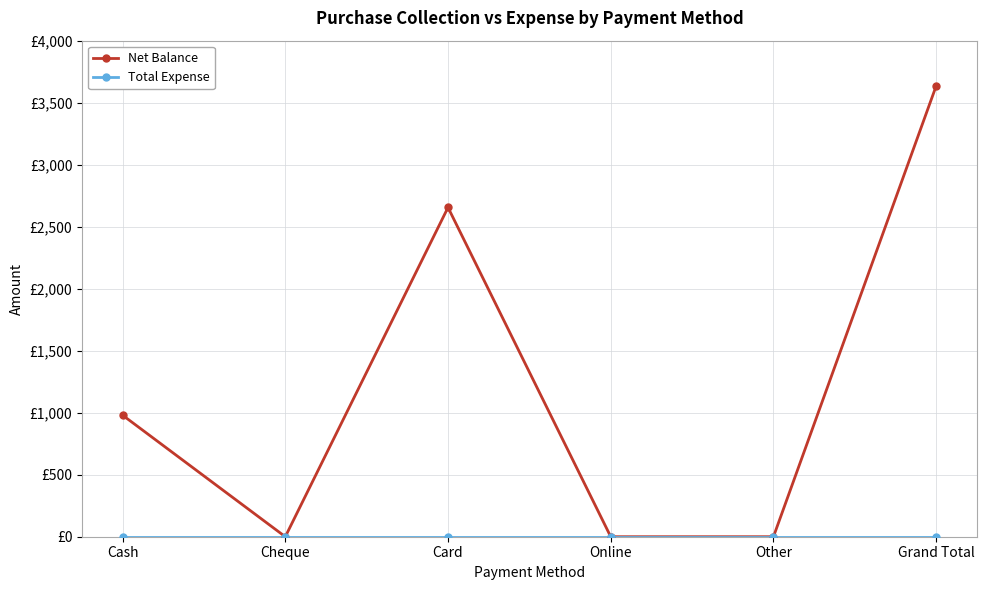

Is this an area chart (filled region under the line)?

No